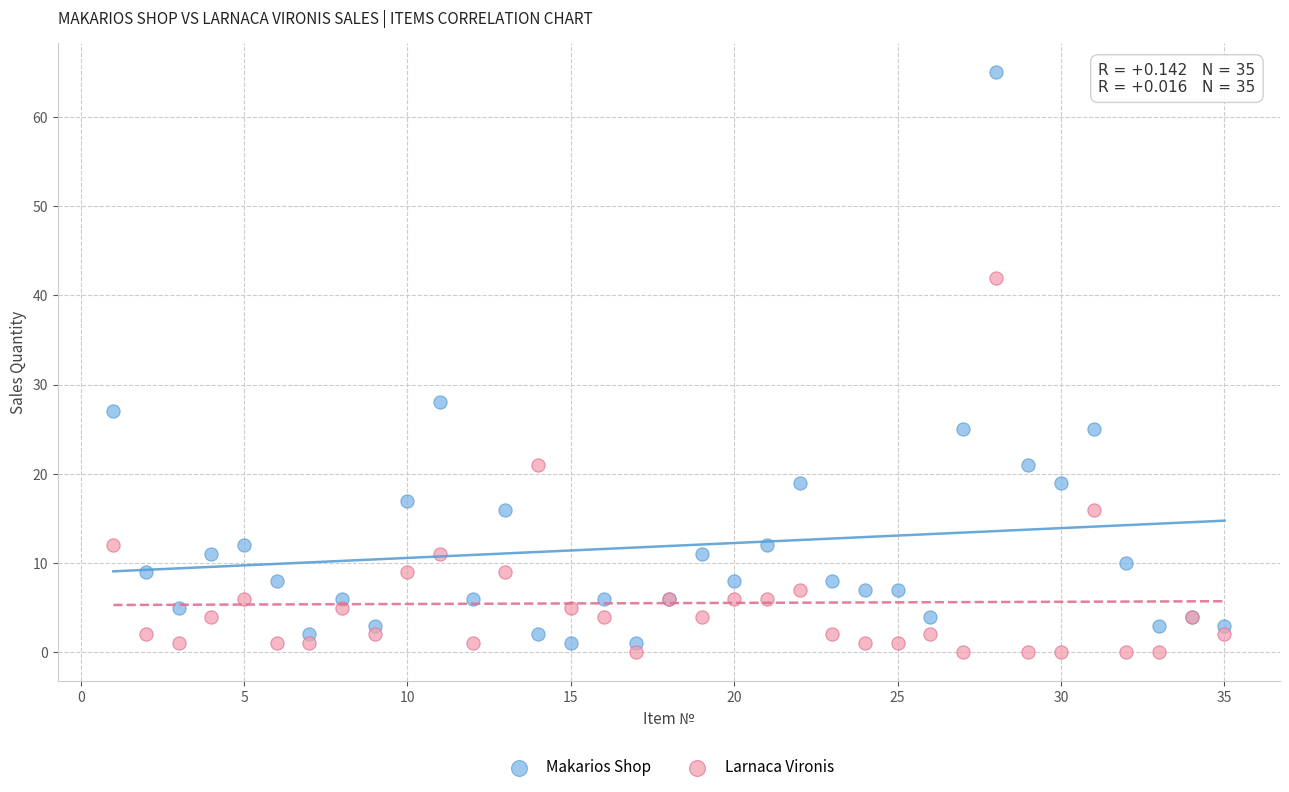

What is the X range (max minus min) for the scatter plot?

34